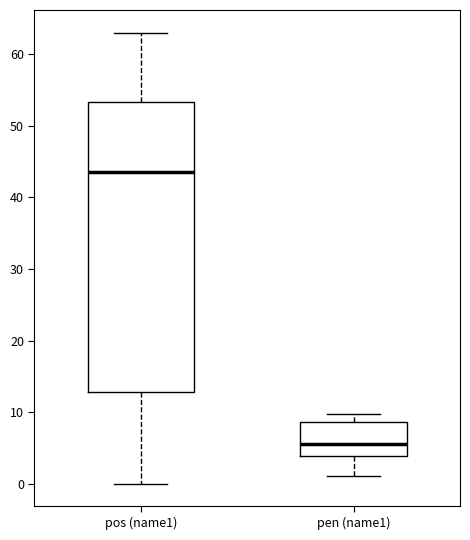

Which box's median line is the lowest?

pen (name1)